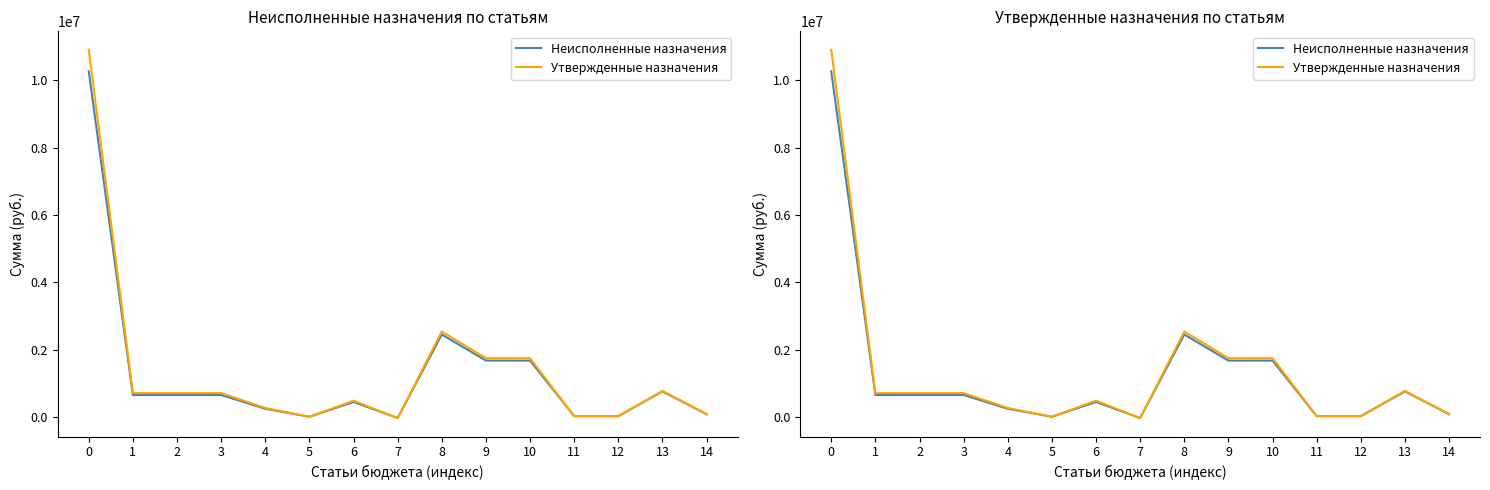

What is the difference between the maximum and second lowest values in the Неисполненные назначения series?

10268864.0